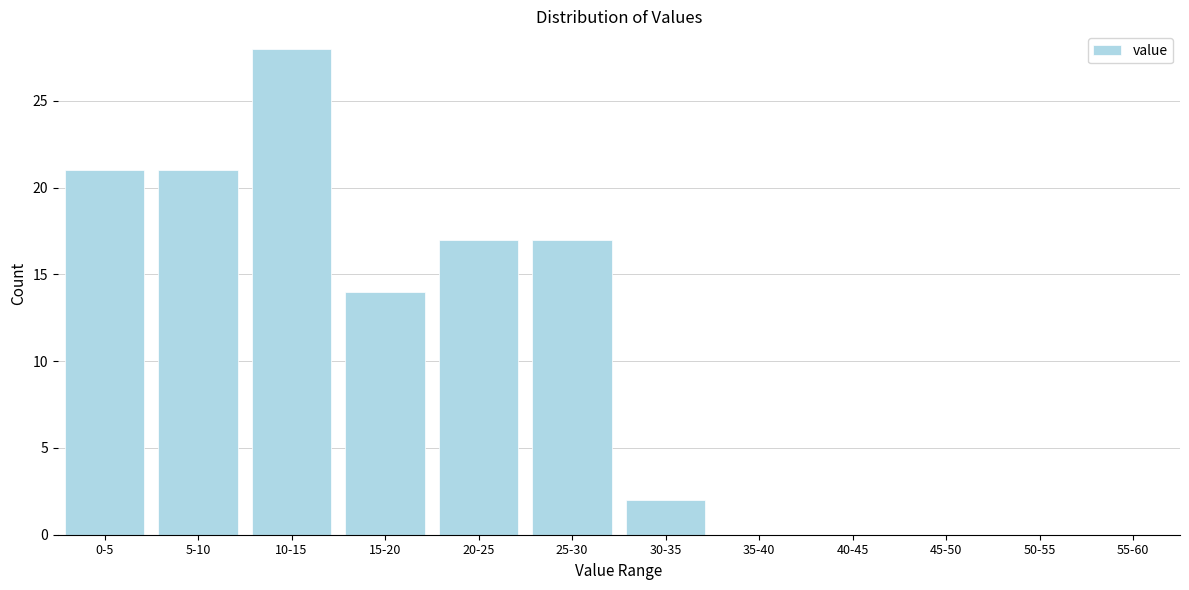

Reading right to left, list all the values displayed in this chart.

30-35=2	25-30=17	20-25=17	15-20=14	10-15=28	5-10=21	0-5=21